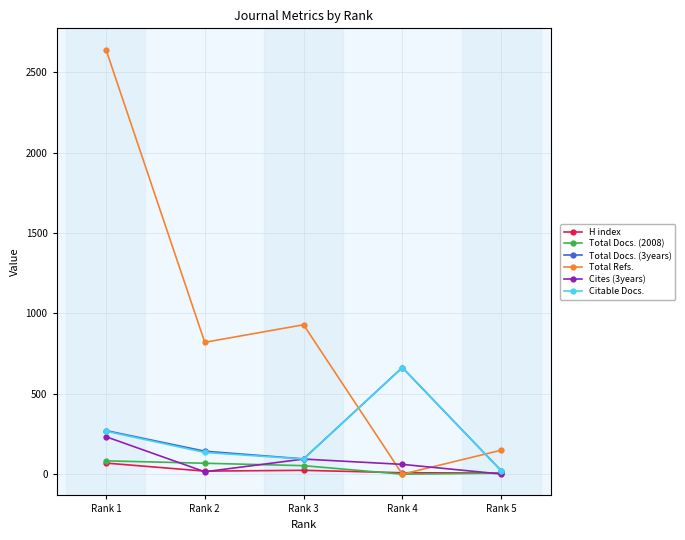

What is the sum of the Total Docs. (2008) values at Rank 2 and Rank 5?

74